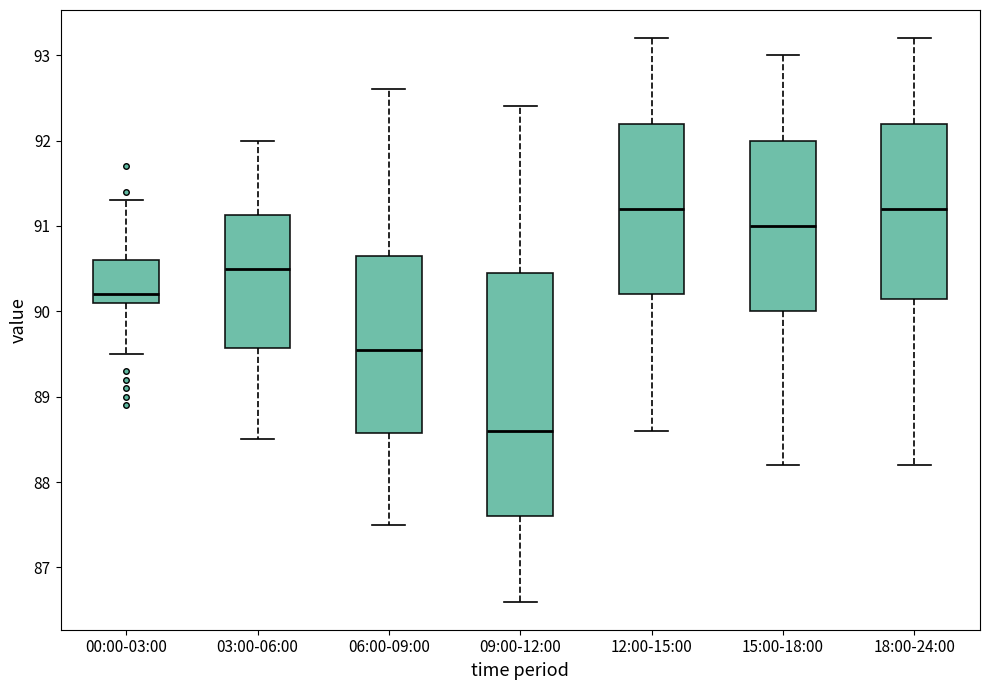

Where does the upper whisker of the box for 15:00-18:00 end on the y-axis? The values are not printed on the chart, so give them approximately, as read against the axis.

93.0